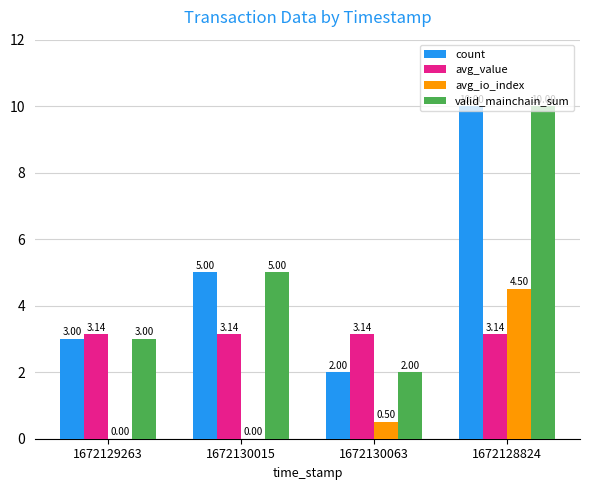

What is the maximum value for valid_mainchain_sum?

10.0